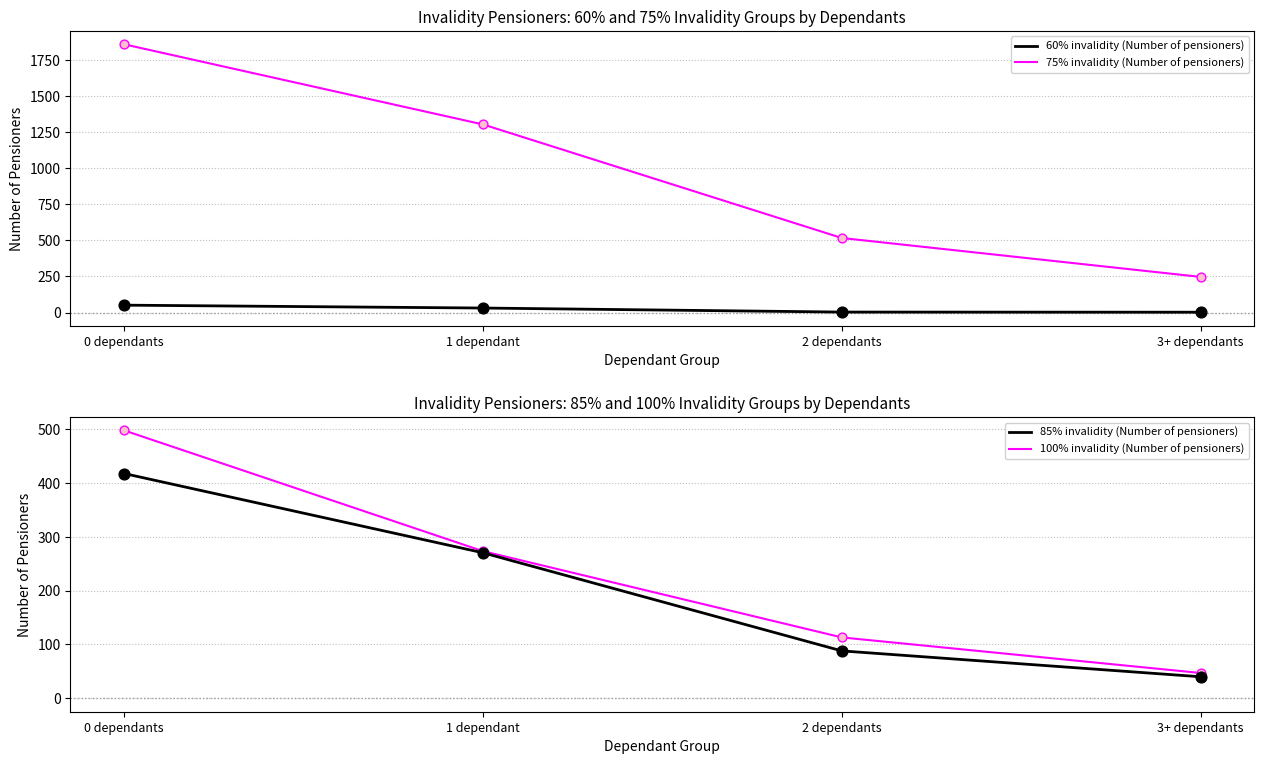

At how many categories does at least one series exceed 976?

2